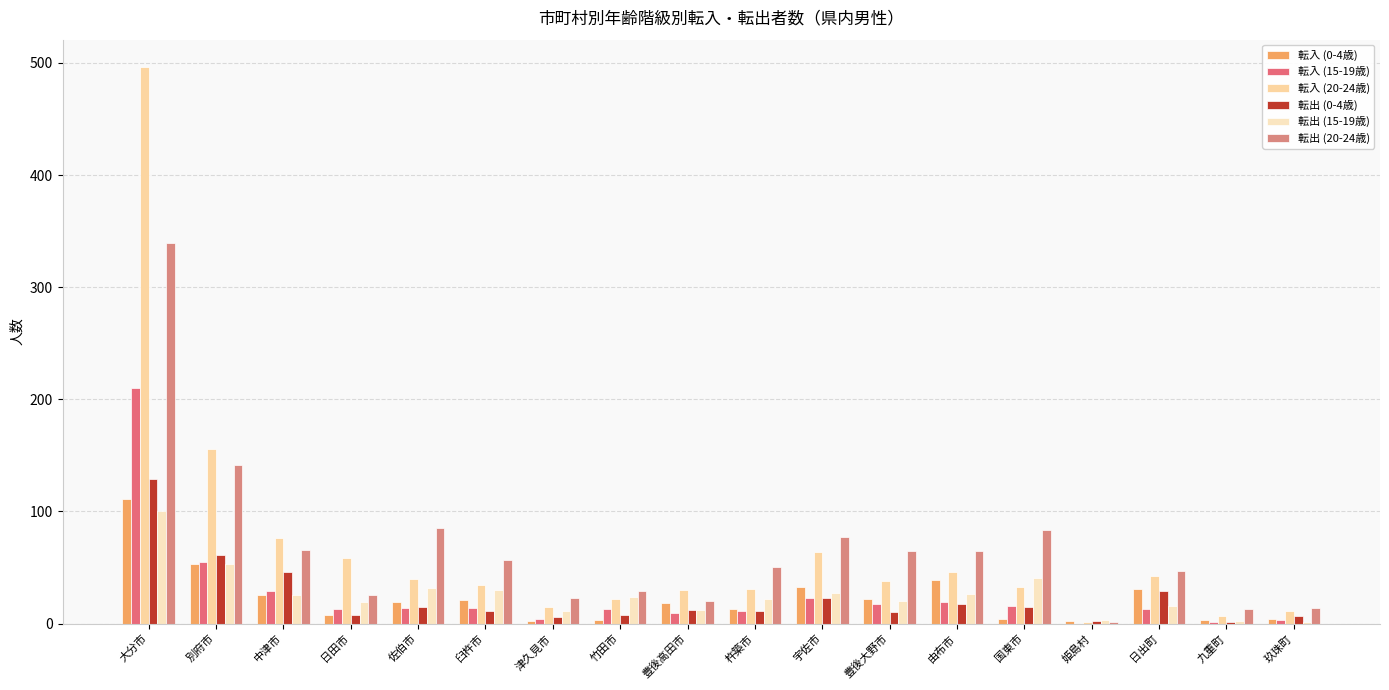

List the labels in order of 転出 (15-19歳) value, largest first.

大分市, 別府市, 国東市, 佐伯市, 臼杵市, 宇佐市, 由布市, 中津市, 竹田市, 杵築市, 豊後大野市, 日田市, 日出町, 豊後高田市, 津久見市, 姫島村, 九重町, 玖珠町